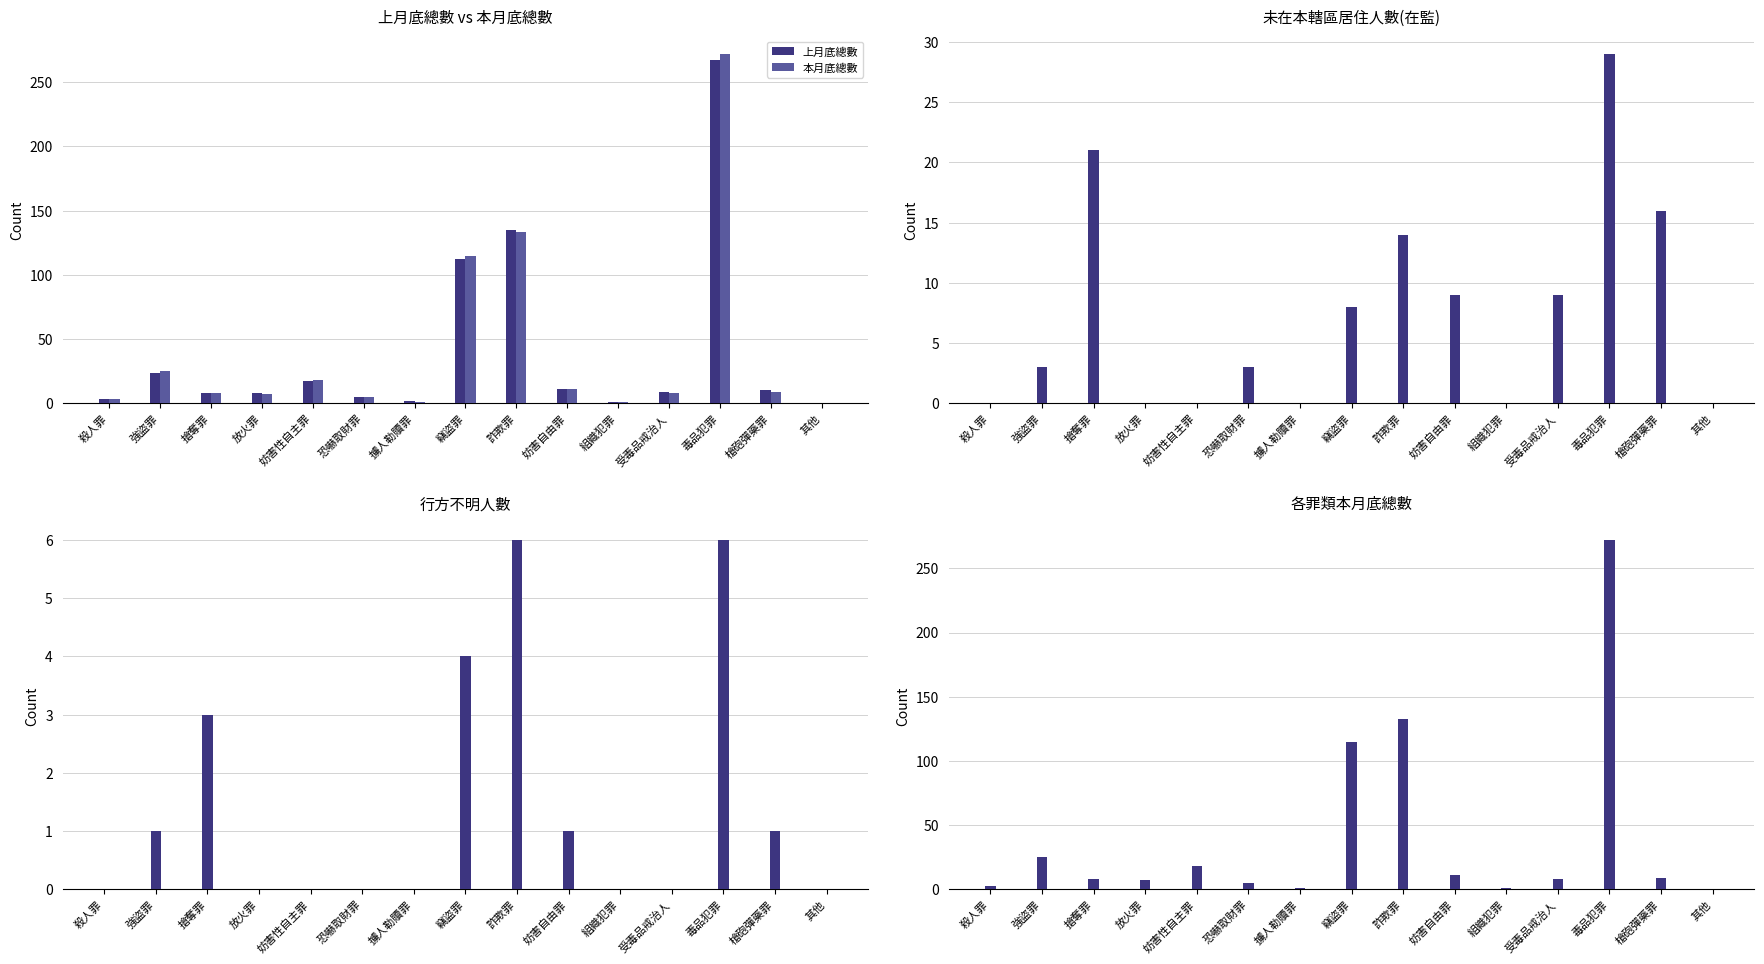

What is the sum of the 上月底總數 values at 妨害自由罪 and 擄人勒贖罪?

13